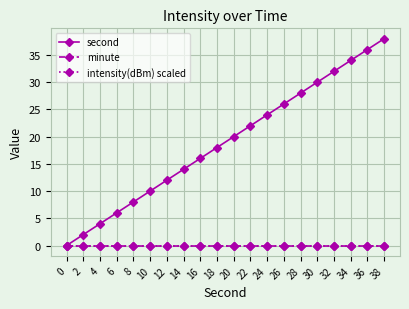

Which has a higher value, 0 or 36?

36